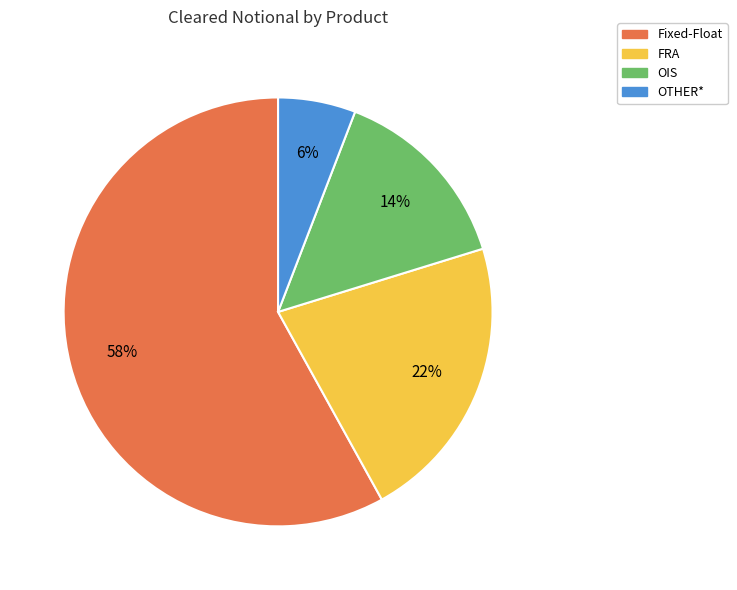

The FRA slice represents 15% of the pie. True or false?

False